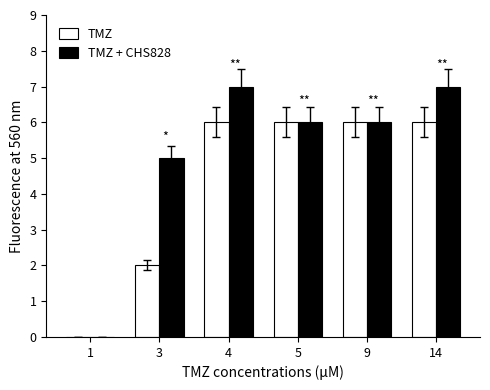

What is the sum of all TMZ values?

26